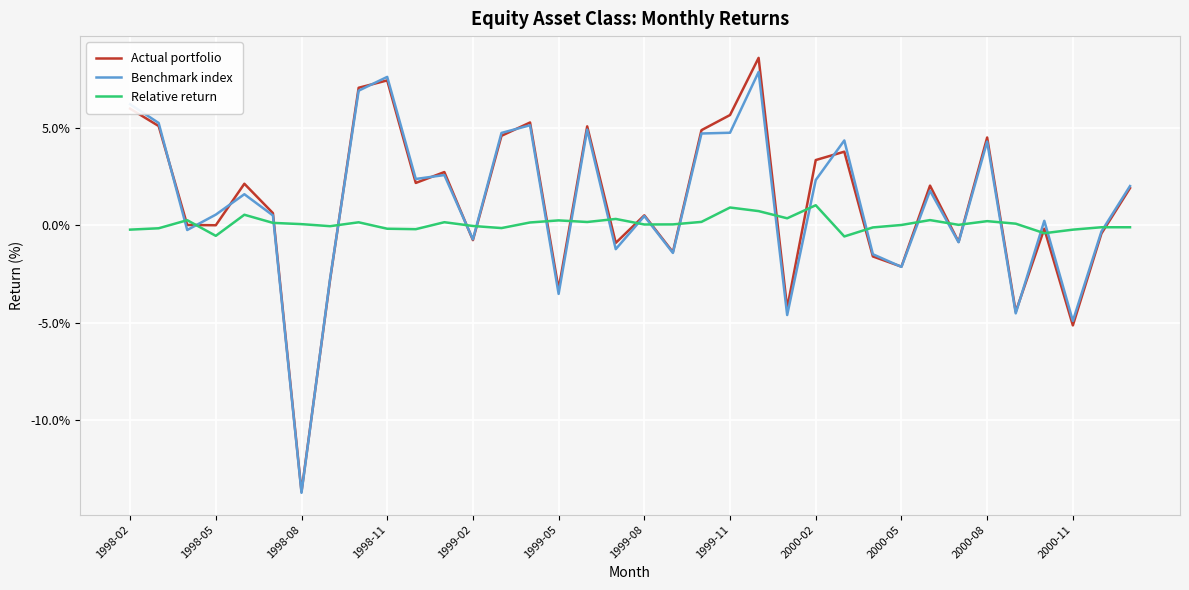

Does the chart have visible grid lines?

Yes